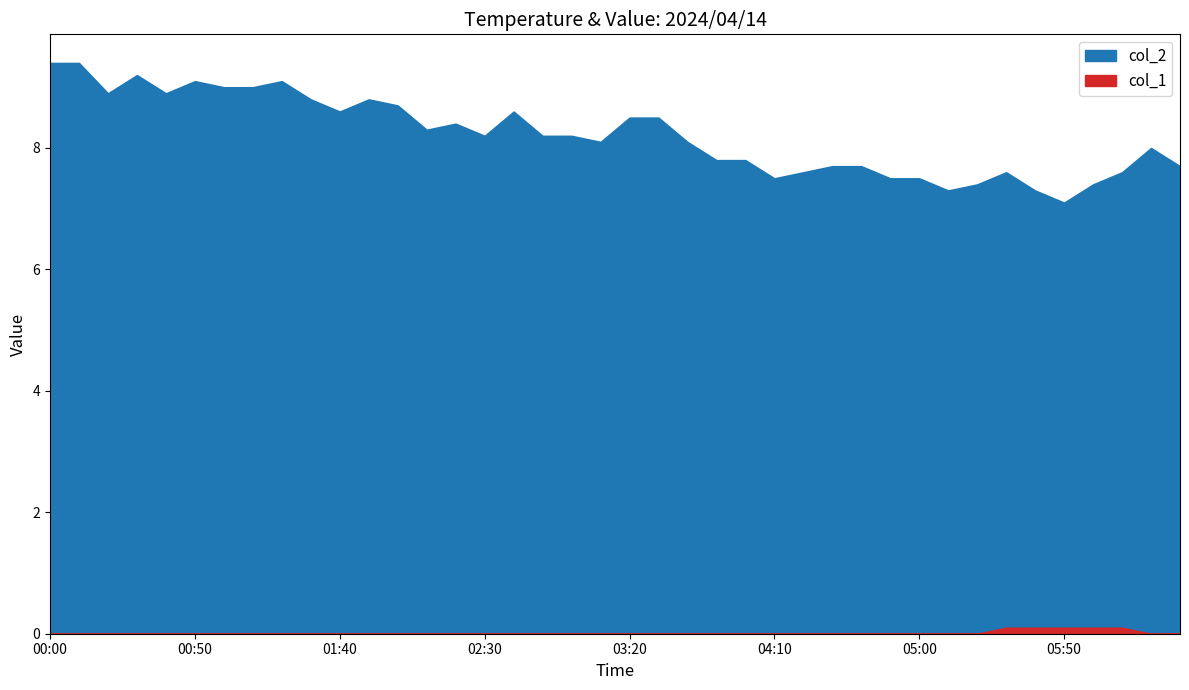

Which series changed the most between 02:30 and 03:00?

col_2